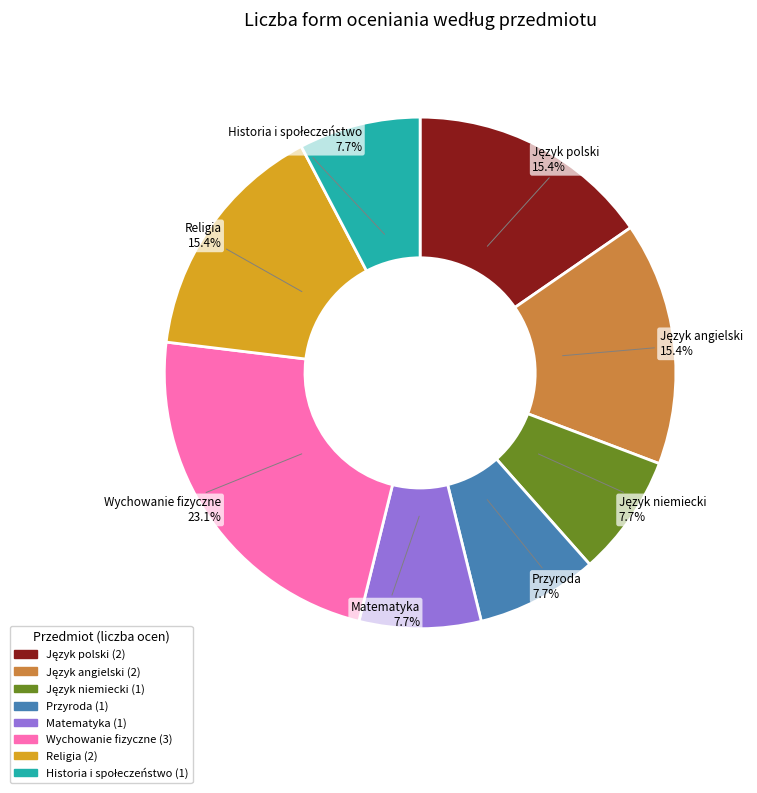

Is there a majority slice in this chart?

No